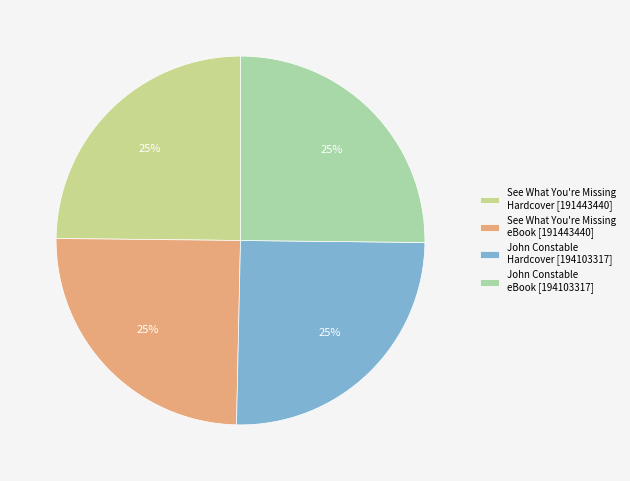

To the nearest percent, what percentage of the pie is John Constable eBook [194103317]?

25%